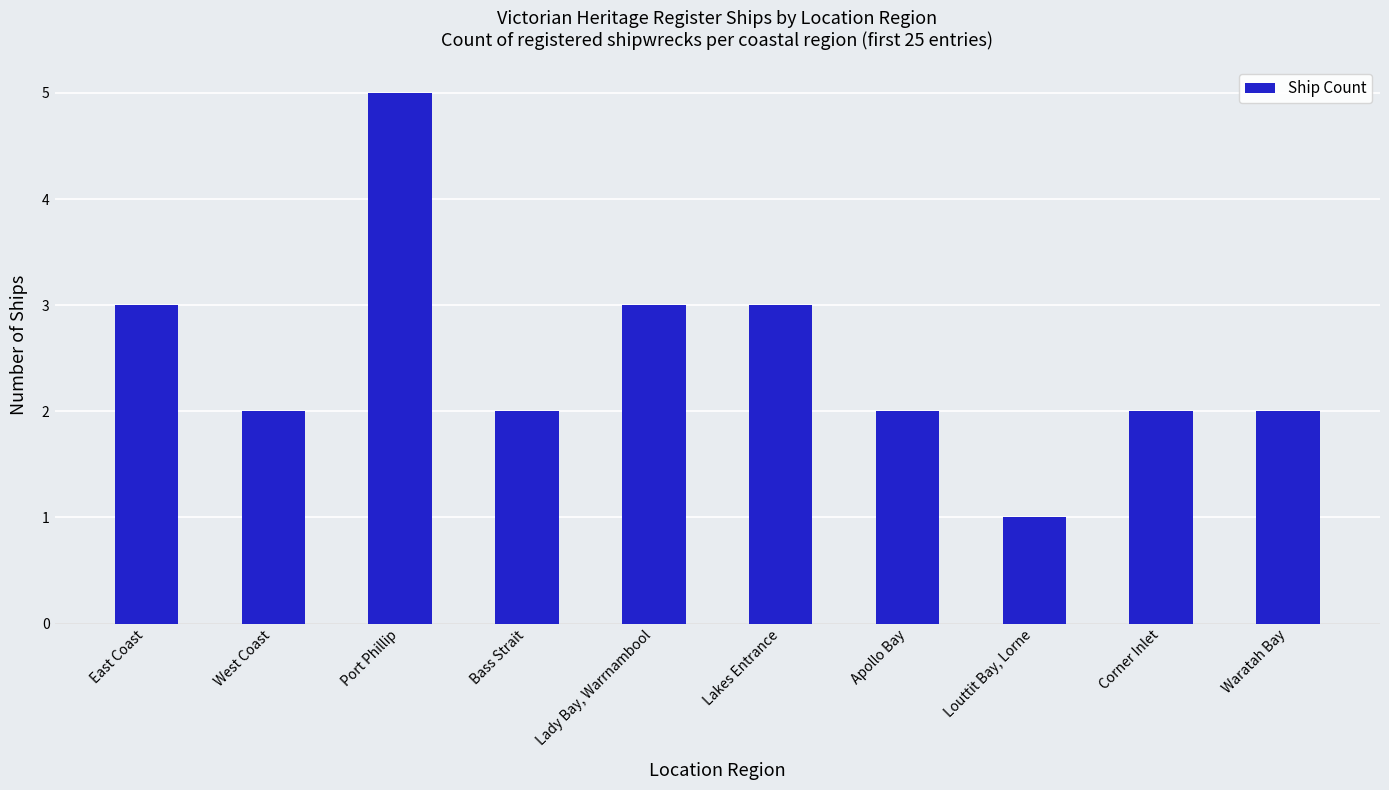

What is the ratio of the value at Bass Strait to the value at Louttit Bay, Lorne?

2.0